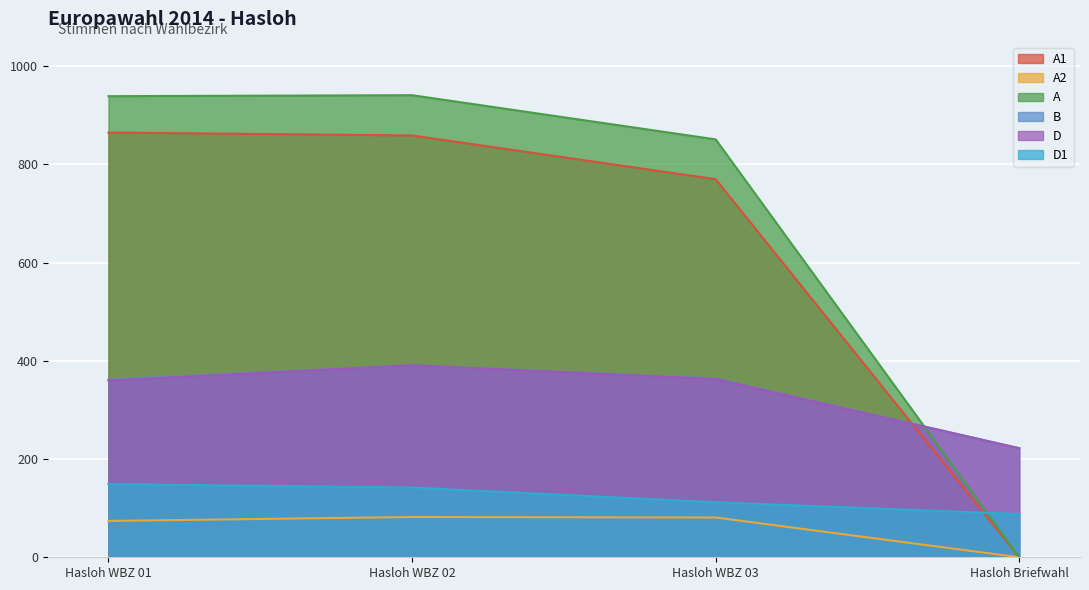

The value of A1 at Hasloh WBZ 03 is 428. True or false?

False